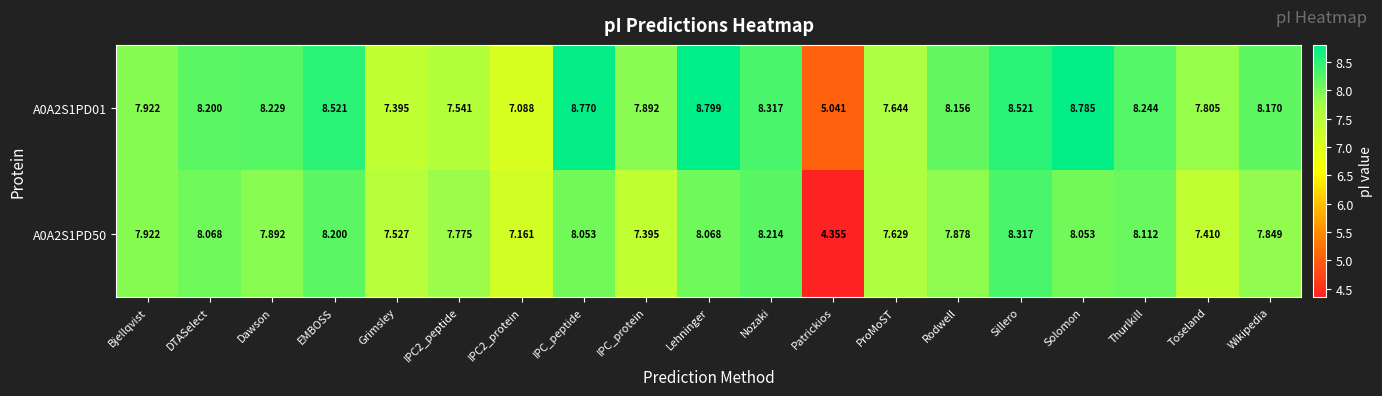

What is the spread (max minus min) of values at IPC_protein?

0.5